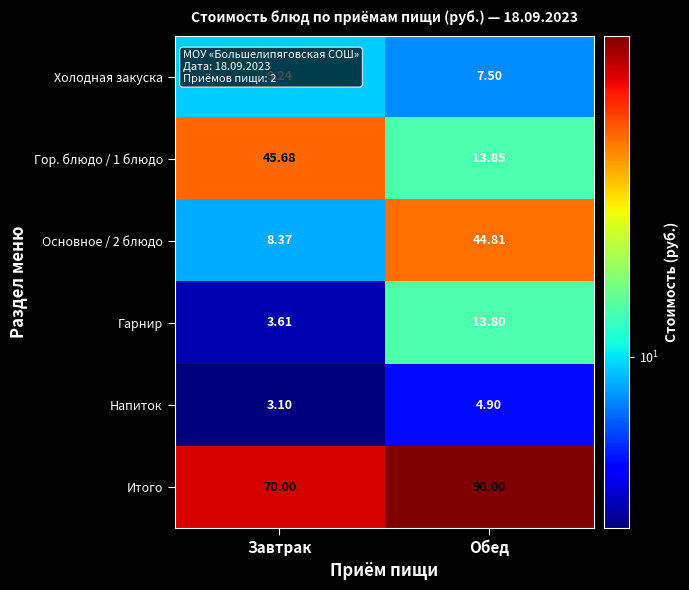

What is the greatest value displayed?

90.0